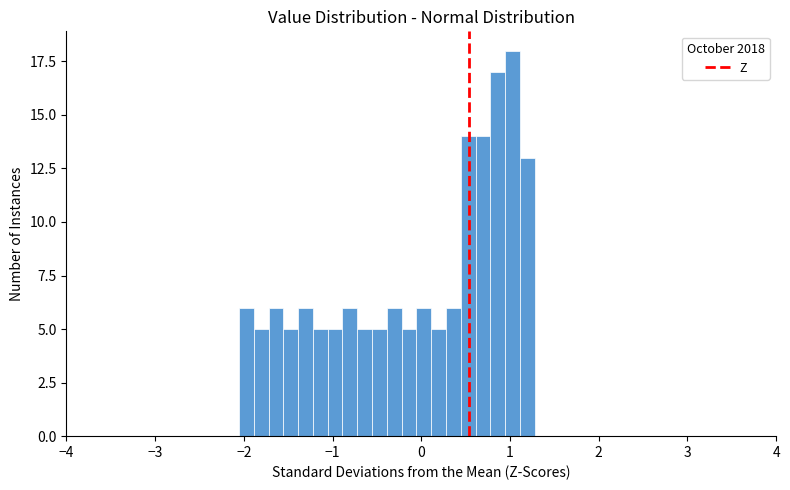

Read against the x-axis, roughly where is the centre of the tallest bar?

1.0